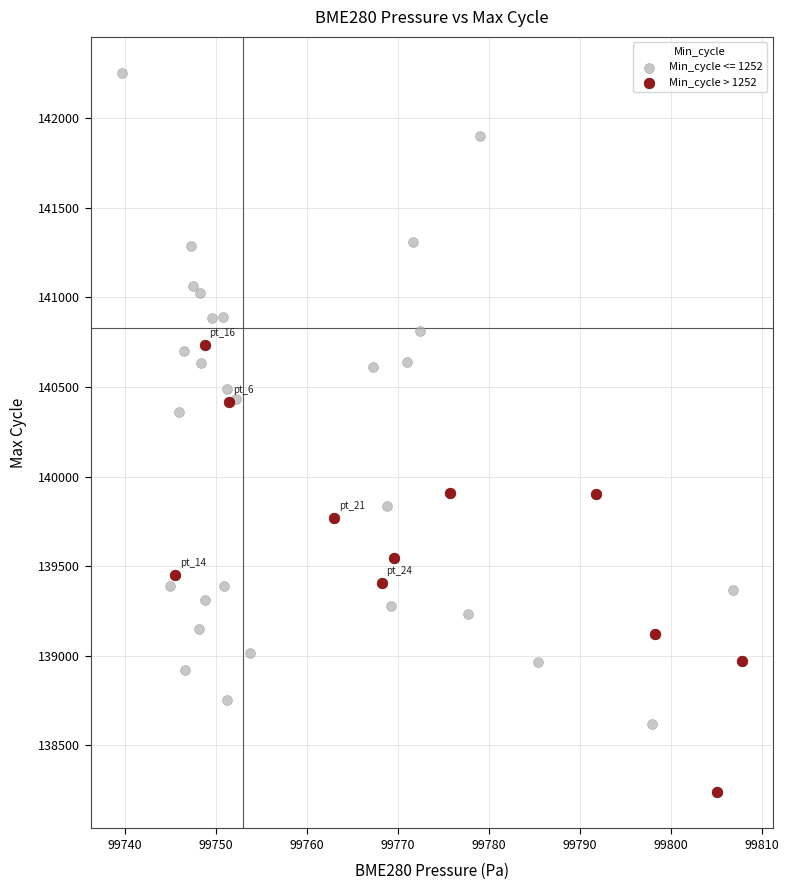

Which series reaches the minimum Y coordinate?

Min_cycle > 1252